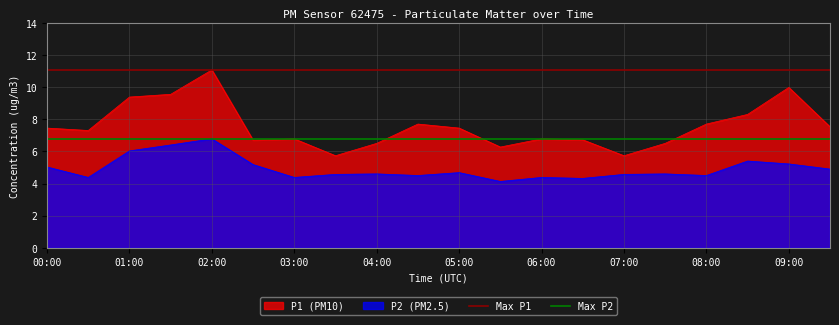

Which category has the highest value in the P1 (PM10) series?

02:00